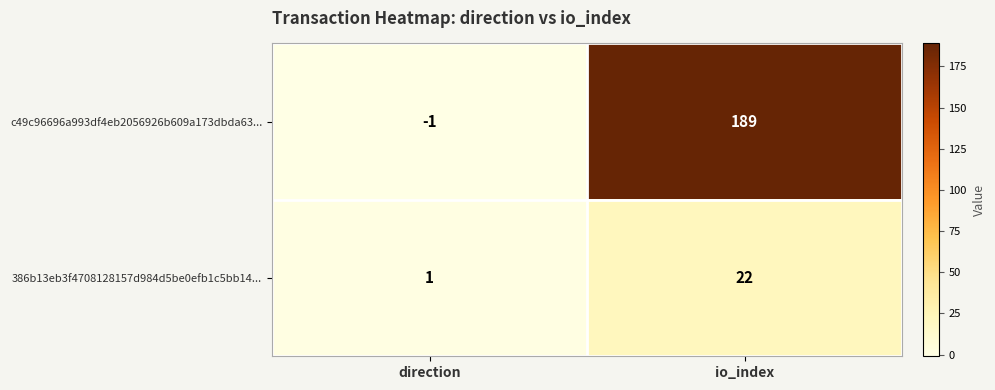

Which label corresponds to the largest value in the chart?

io_index